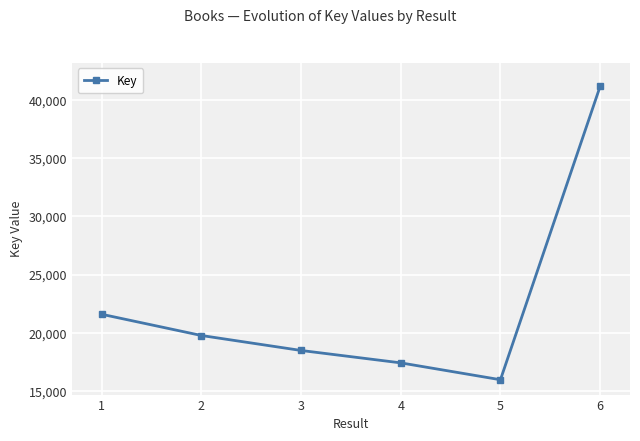

Rank the categories by value from highest to lowest.

6, 1, 2, 3, 4, 5